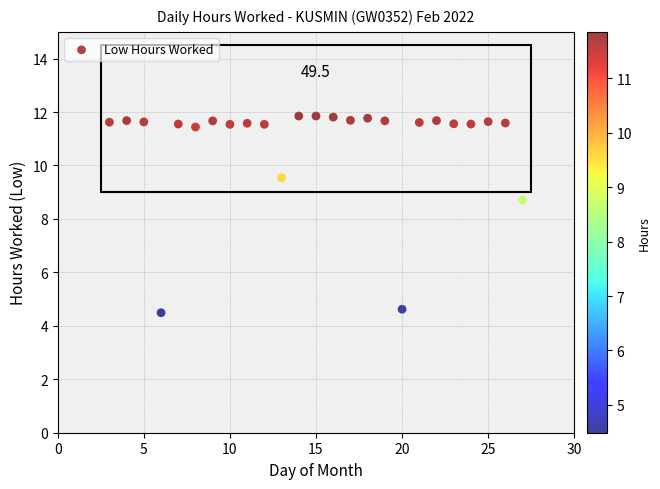

What is the range of Y values (max minus min)?

7.4